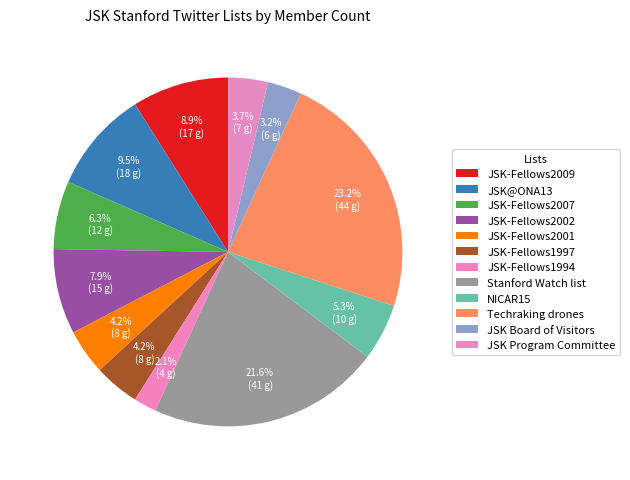

To the nearest percent, what percentage of the pie is Stanford Watch list?

22%